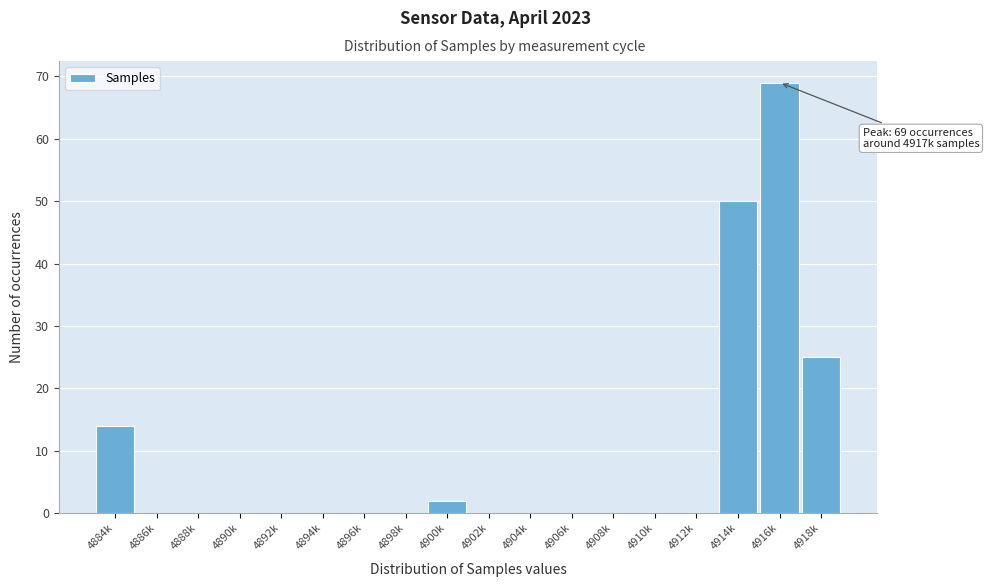

Reading right to left, extract all data points from this chart.

4918k=25	4916k=69	4914k=50	4912k=0	4910k=0	4908k=0	4906k=0	4904k=0	4902k=0	4900k=2	4898k=0	4896k=0	4894k=0	4892k=0	4890k=0	4888k=0	4886k=0	4884k=14